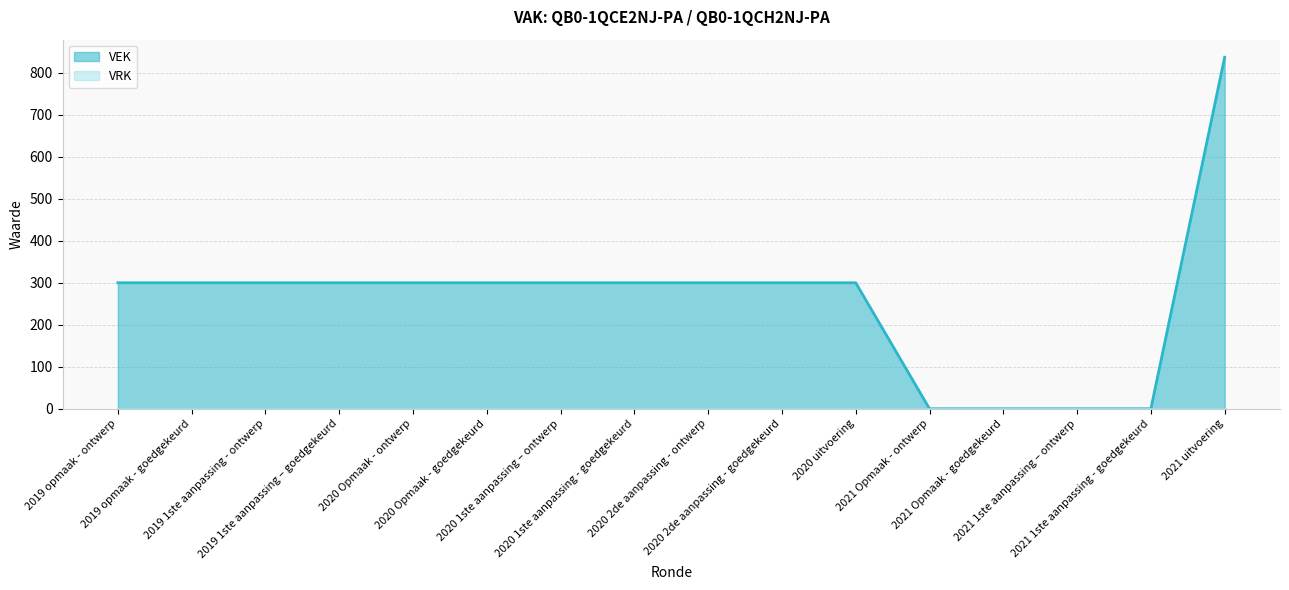

How many categories are shown in the chart?

16